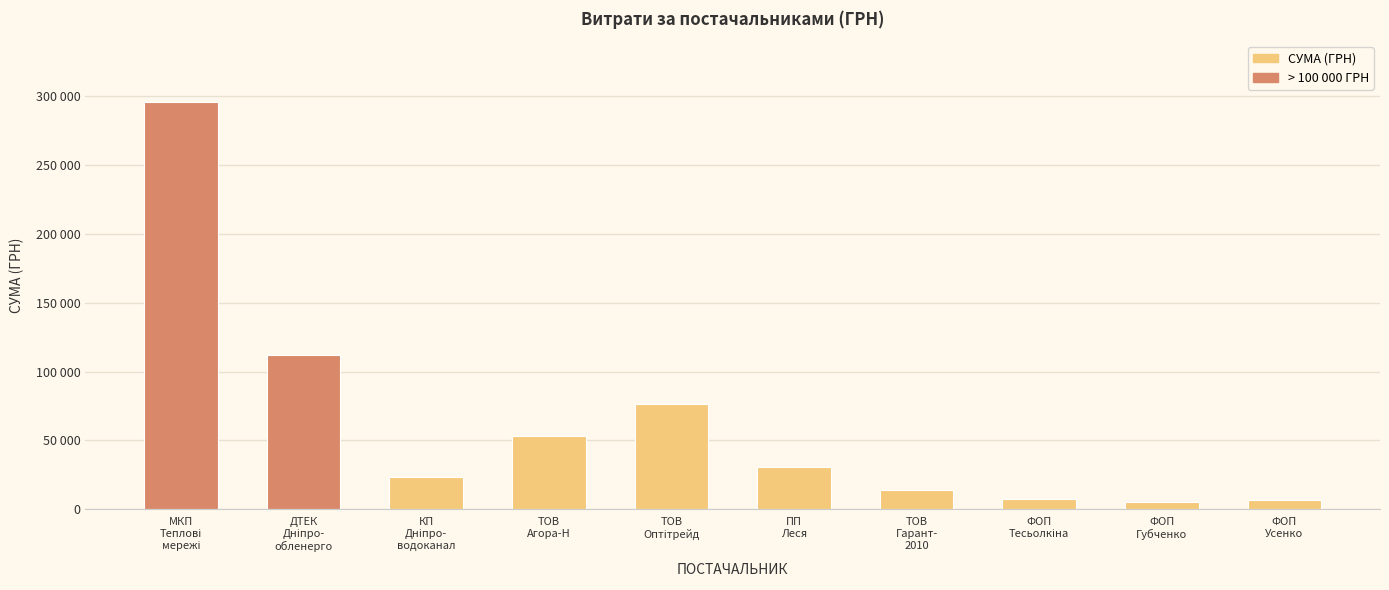

Reading left to right, extract all data points from this chart.

295638.6	111990.4	23228.0	53028.9	76183.2	30907.5	13808.0	7060.0	4973.8	6351.6